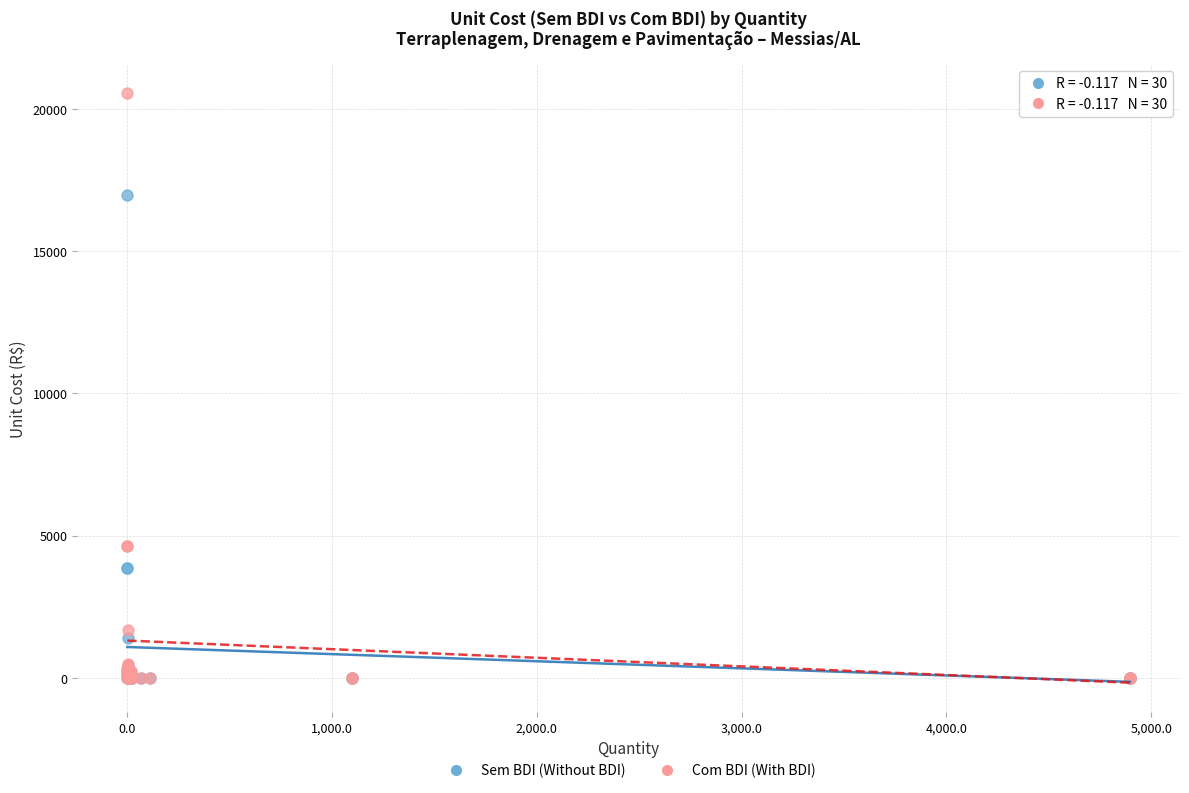

What are all the series names shown in the legend?

Sem BDI (Without BDI), Com BDI (With BDI)